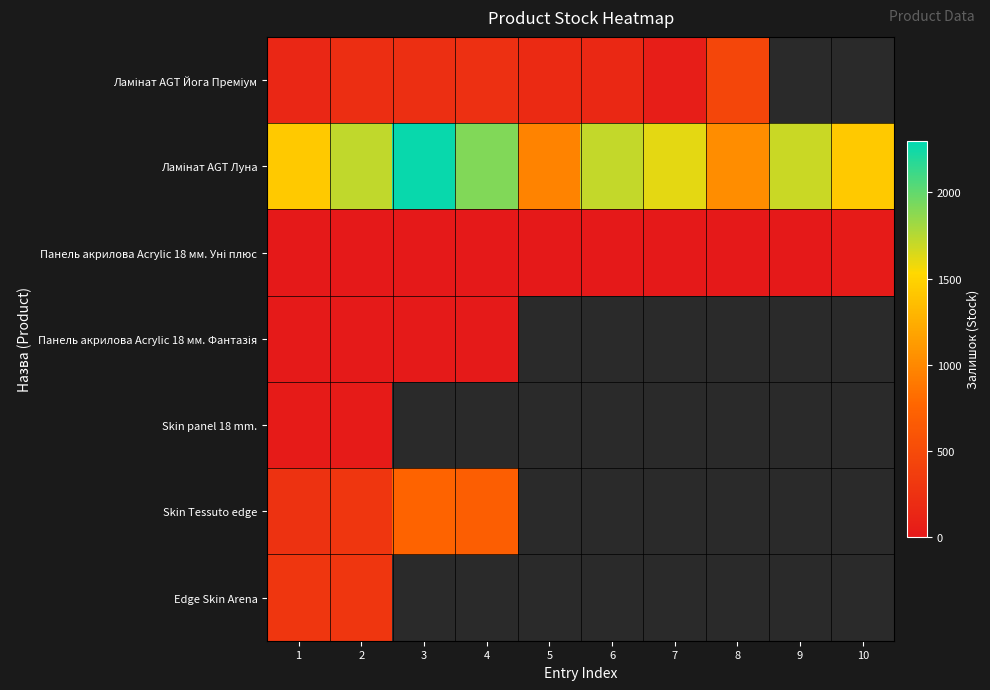

How many categories are shown in the chart?

10